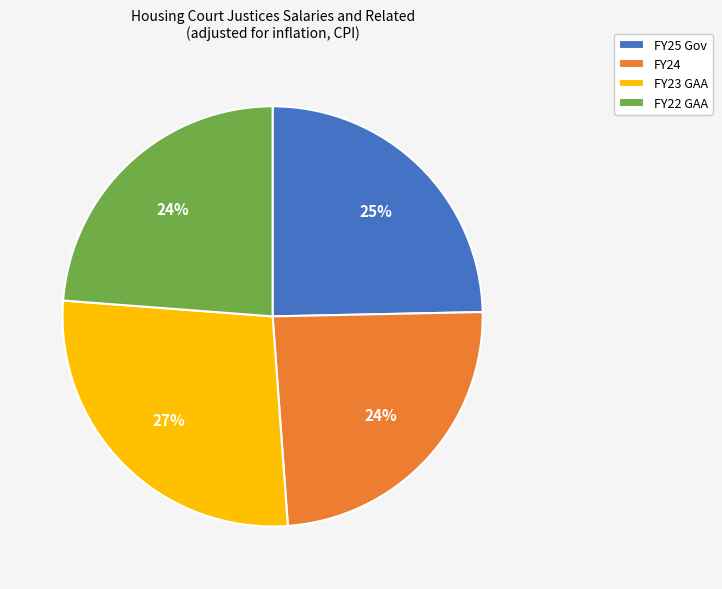

Which slice is the largest?

FY23 GAA